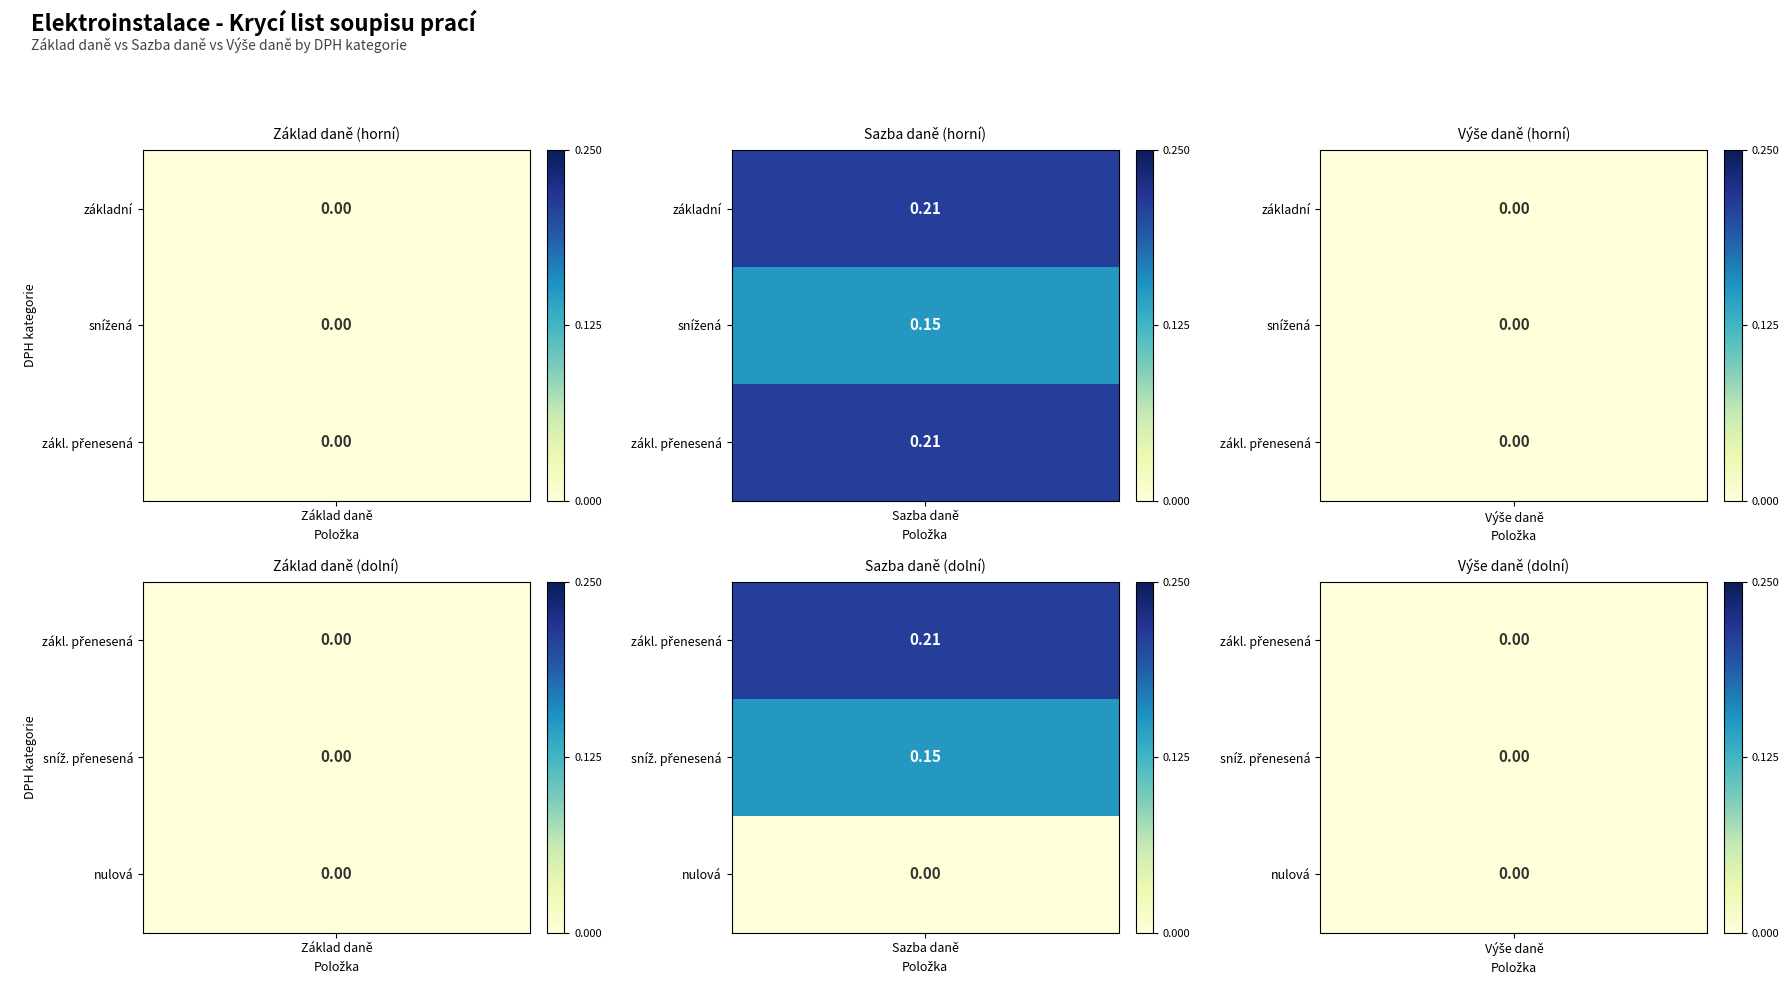

Count the number of data series in this chart.

5